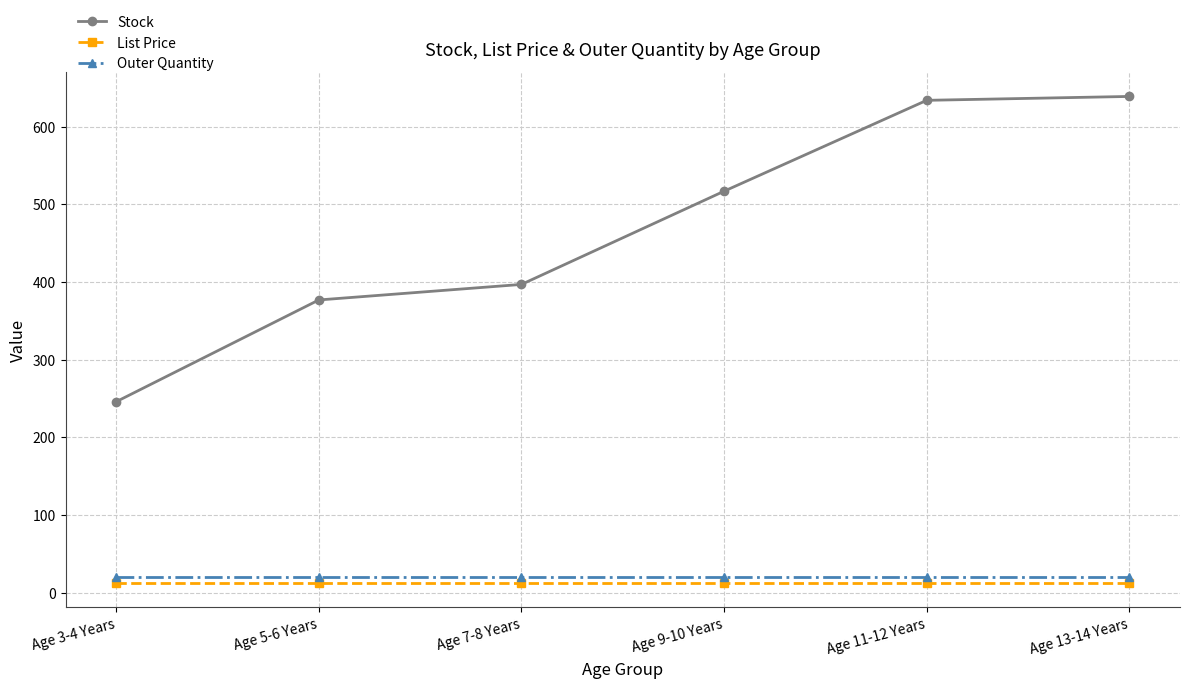

What is the average value of the Outer Quantity series?

20.0